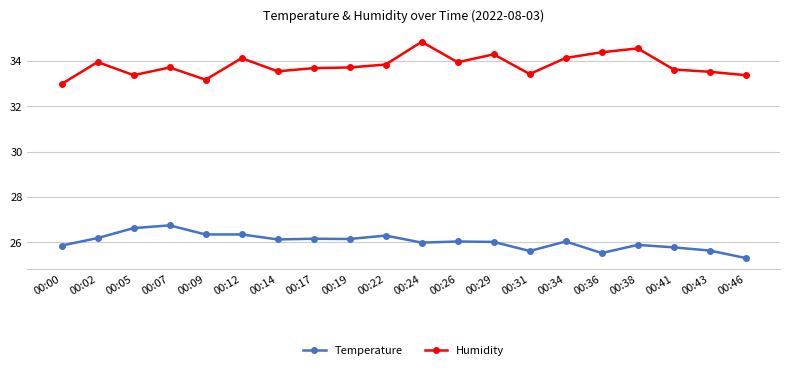

What is the average value of the Temperature series?

26.0